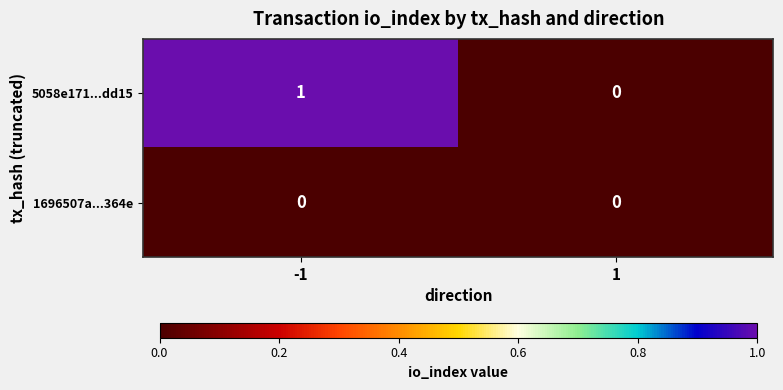

Count the number of categories in the chart.

2